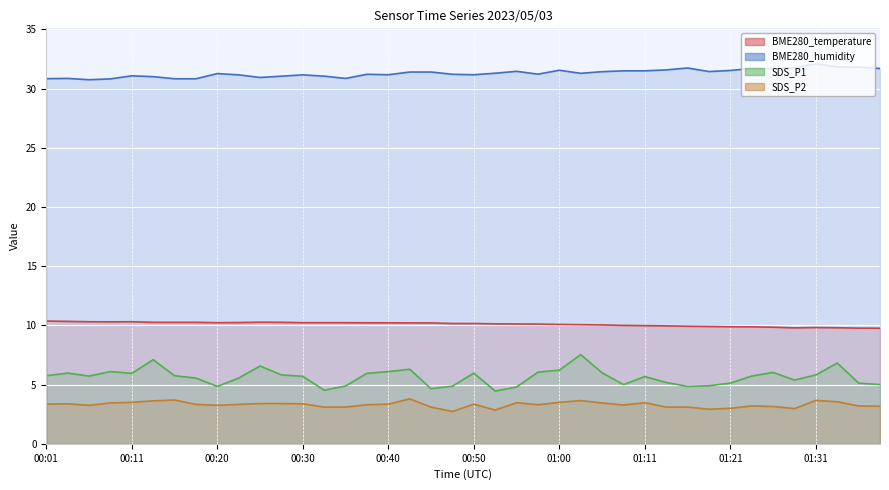

True or false: SDS_P2_line and SDS_P1_line cross at least once.

False